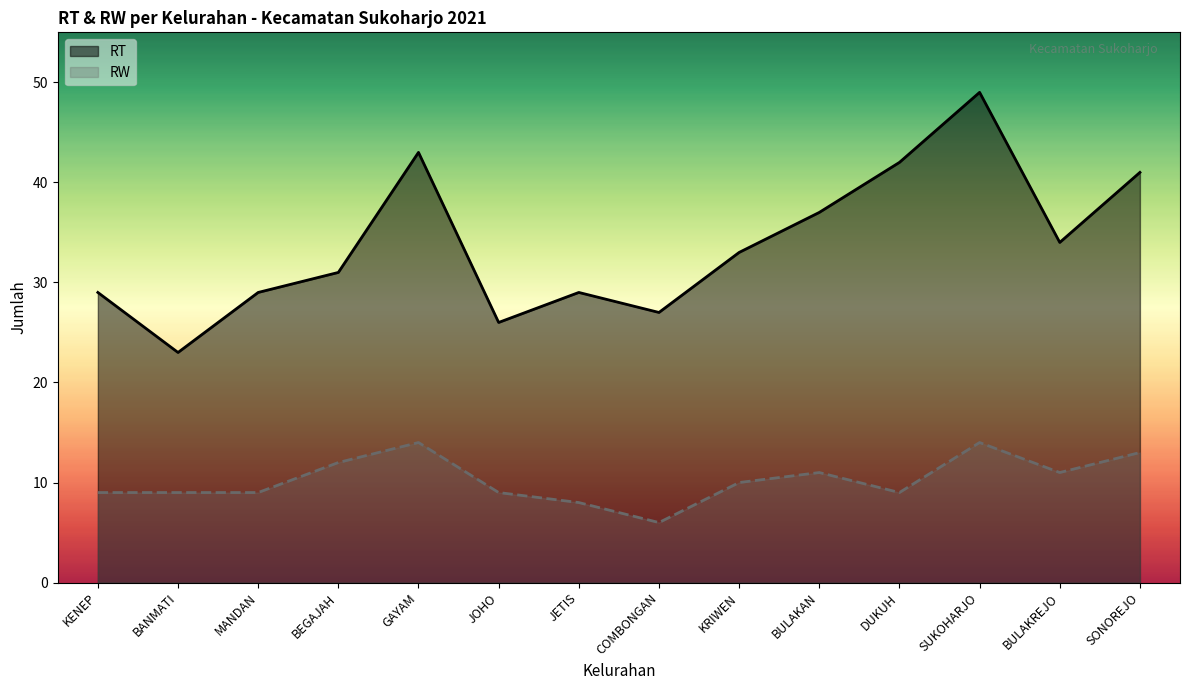

The chart shows a value of 34 at BULAKREJO. True or false?

True